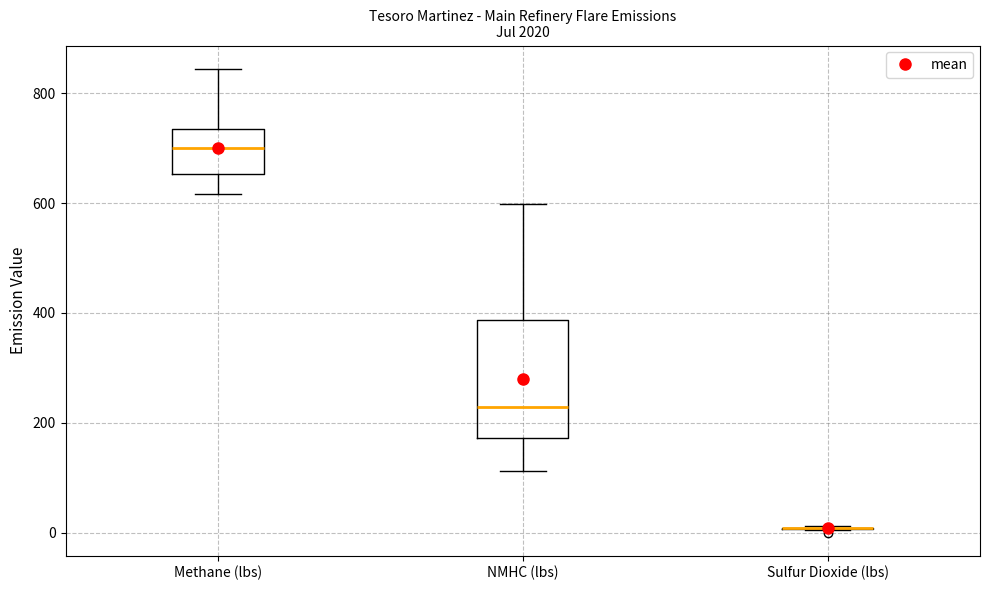

Where does the upper whisker of the box for Methane (lbs) end on the y-axis? The values are not printed on the chart, so give them approximately, as read against the axis.

840